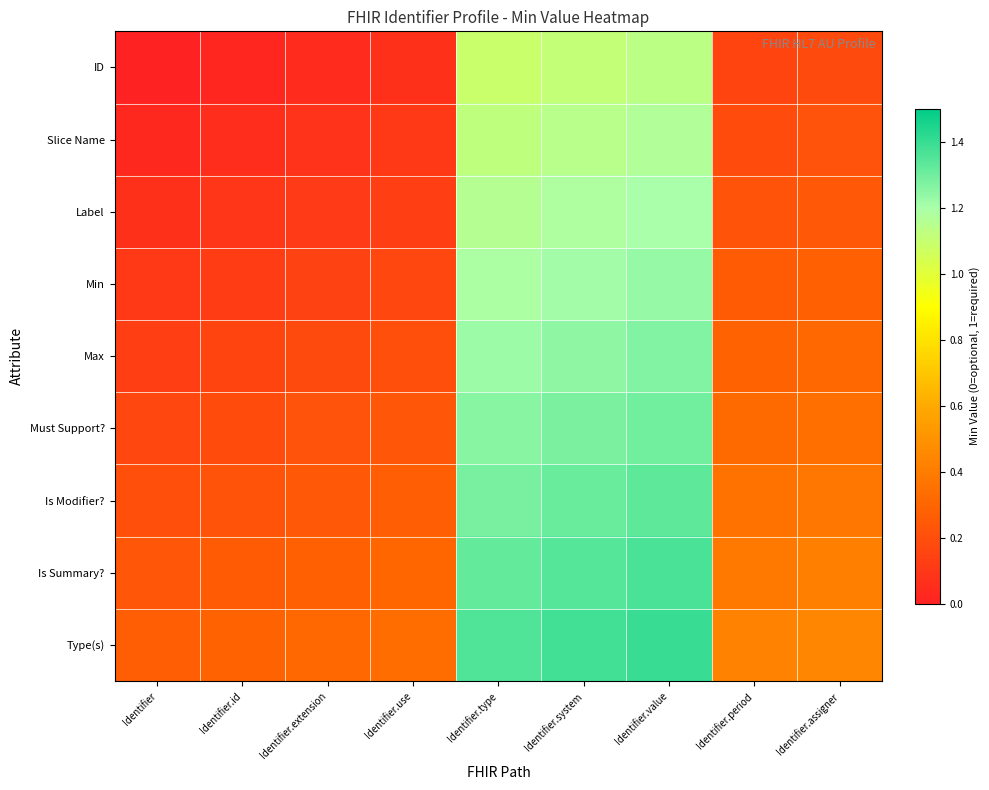

Which label corresponds to the smallest value in the chart?

Identifier